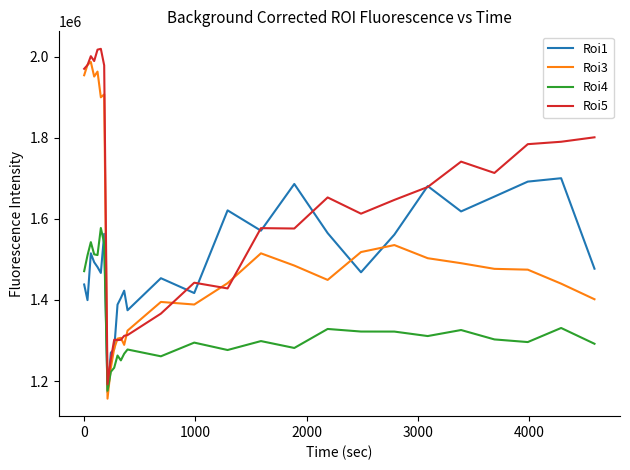

What is the highest value of the Roi3 series?

1986701.1